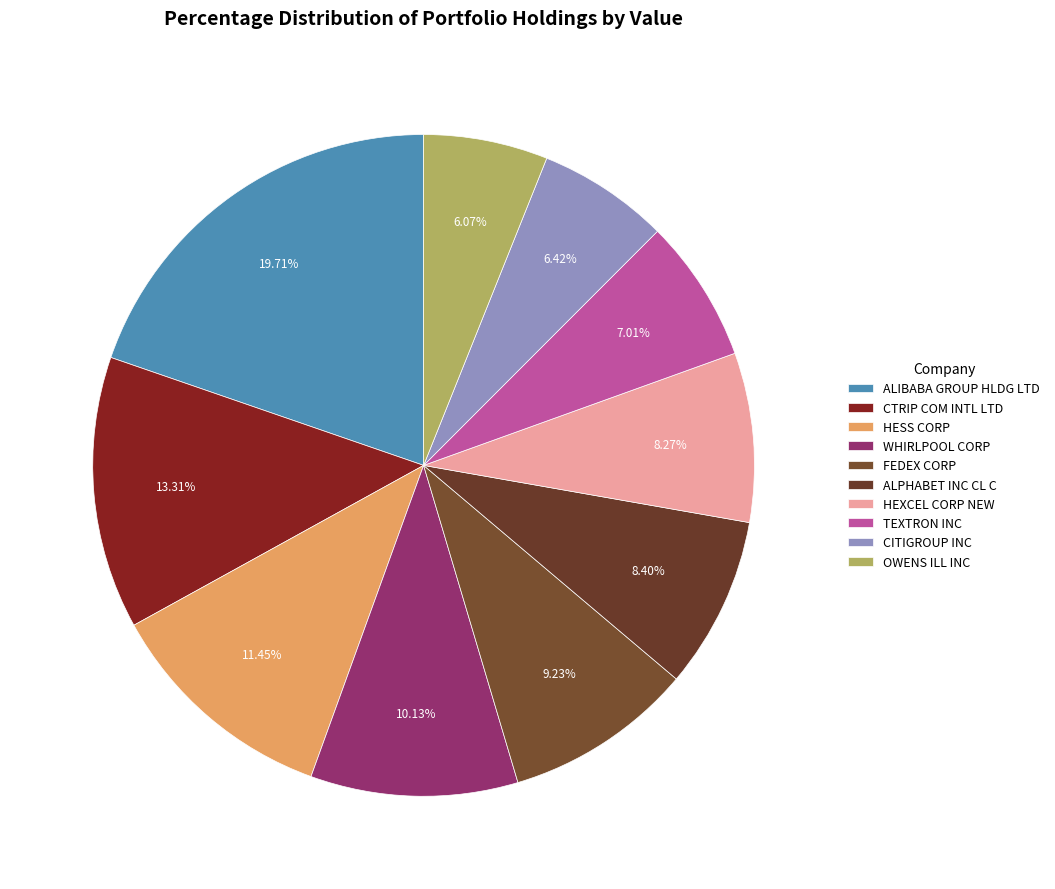

Which slice is the smallest?

OWENS ILL INC